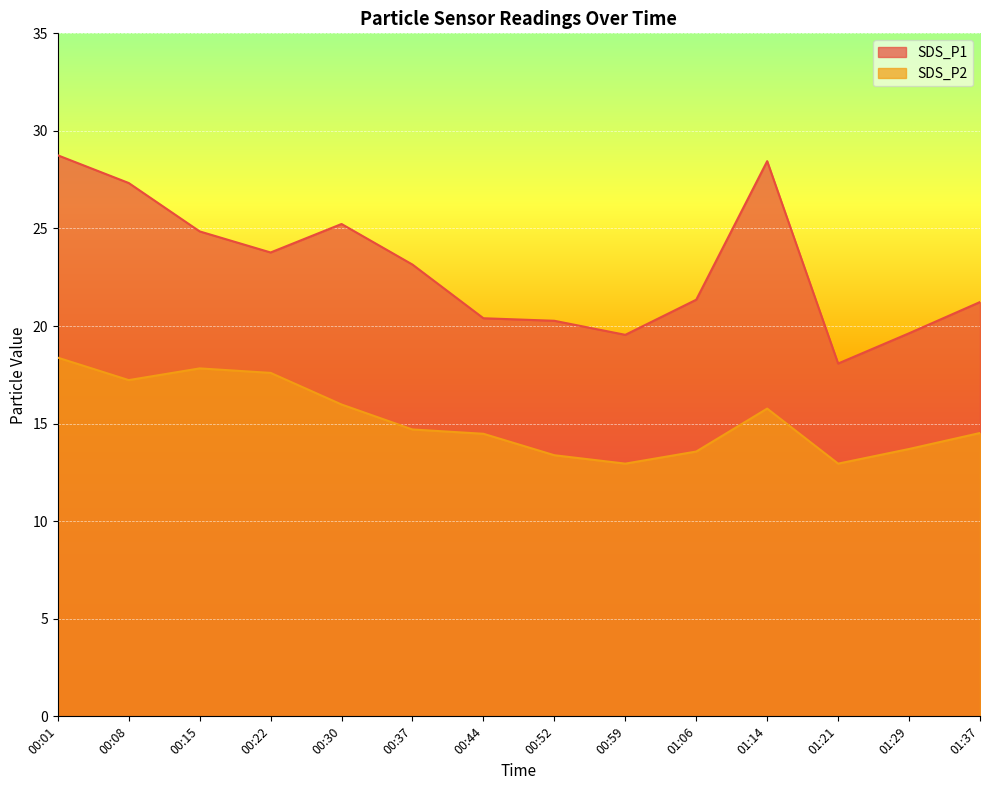

What is the maximum value shown in the chart?

28.8